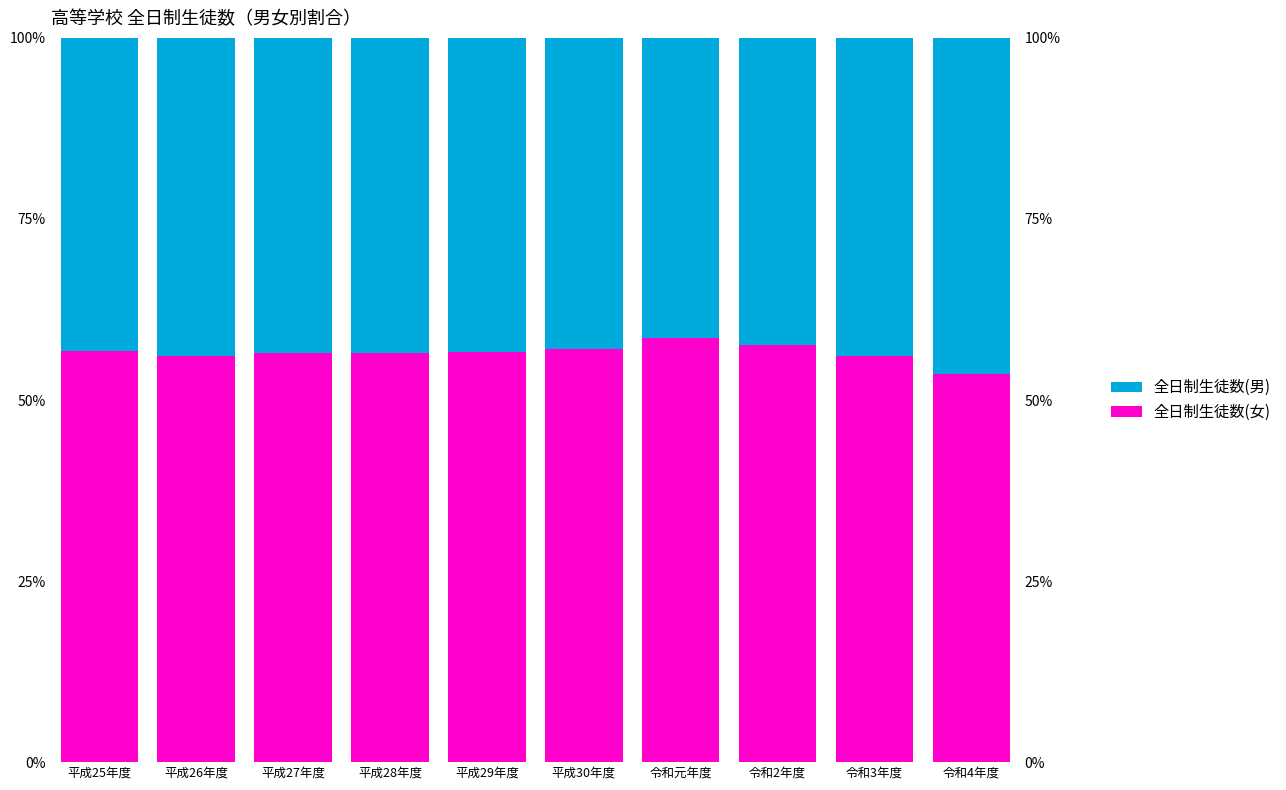

Which series has the largest range (max minus min)?

全日制生徒数(女)